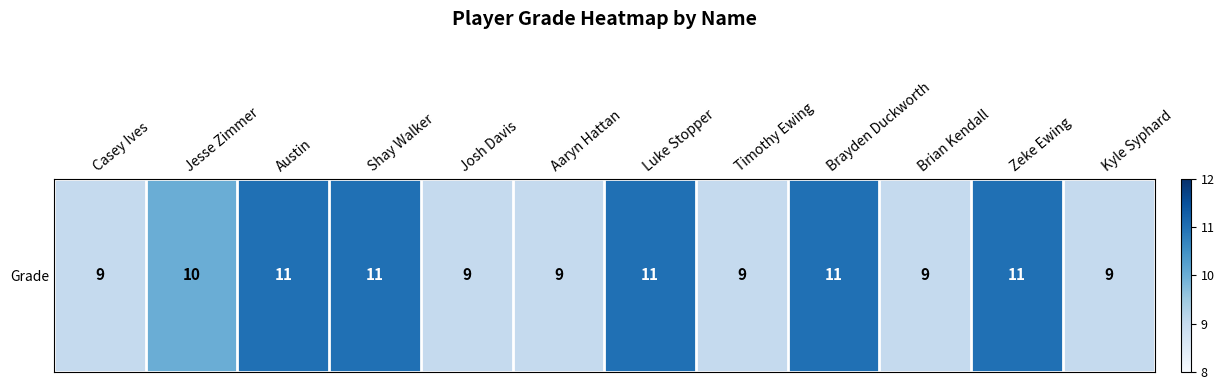

How many data points are less than 10?

6